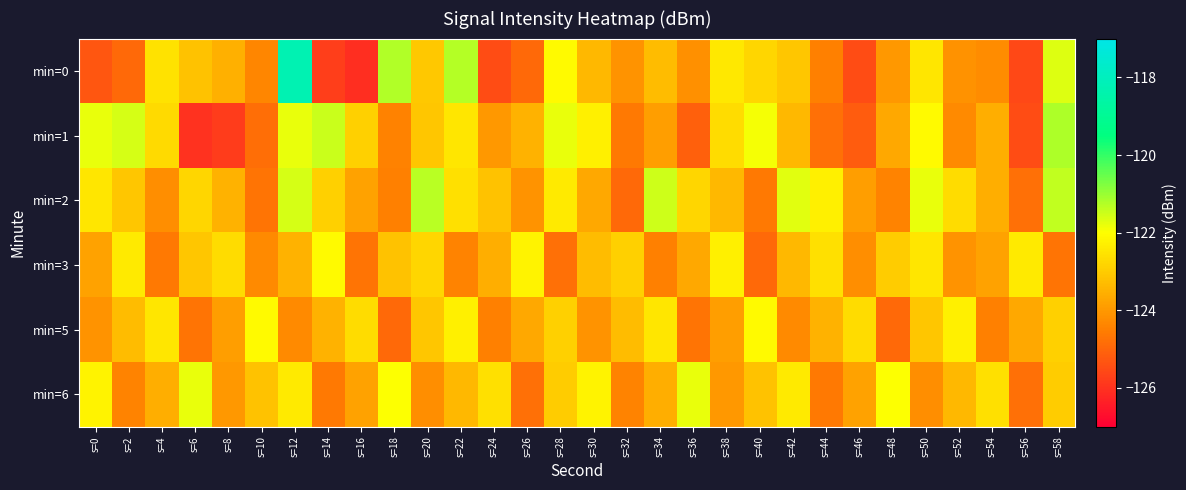

How many distinct data groups are displayed?

6